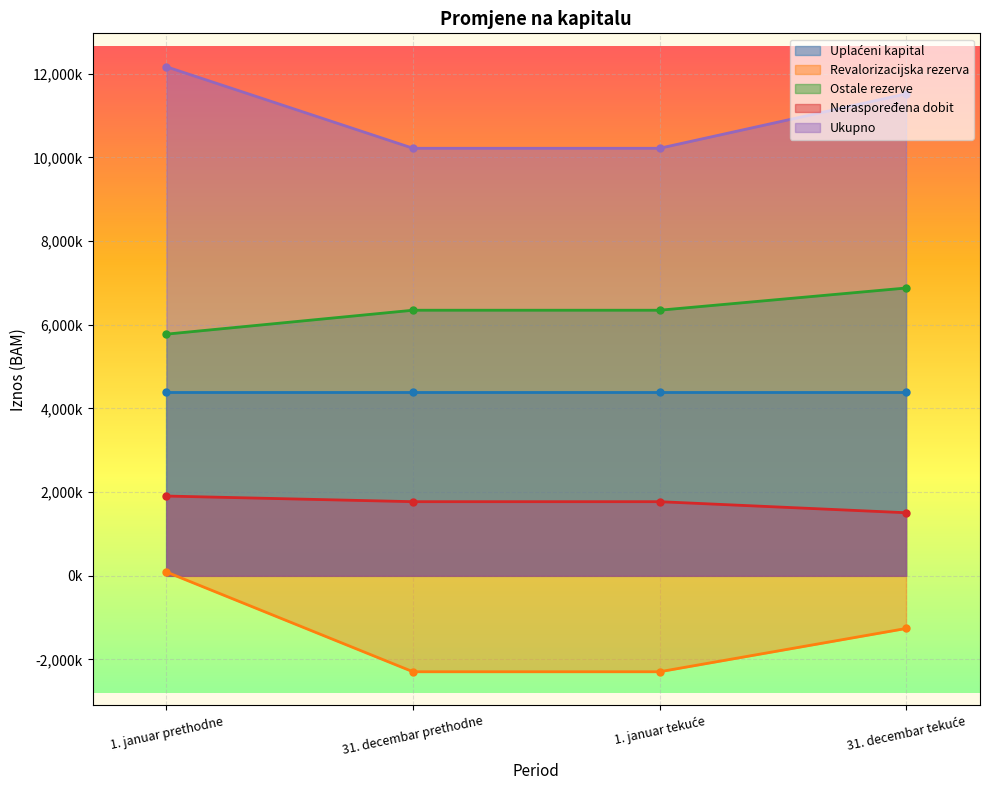

What is the difference between the maximum and second lowest values in the Neraspoređena dobit series?

134980